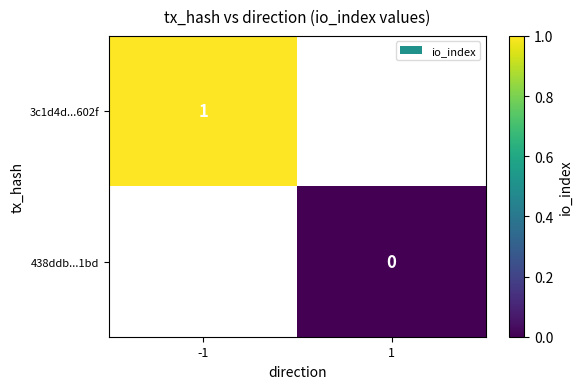

At how many categories does at least one series exceed 0?

1